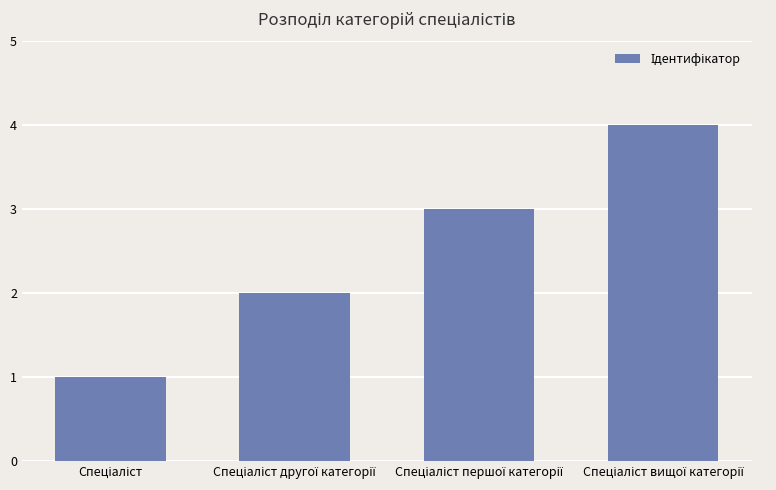

What is the greatest value displayed?

4